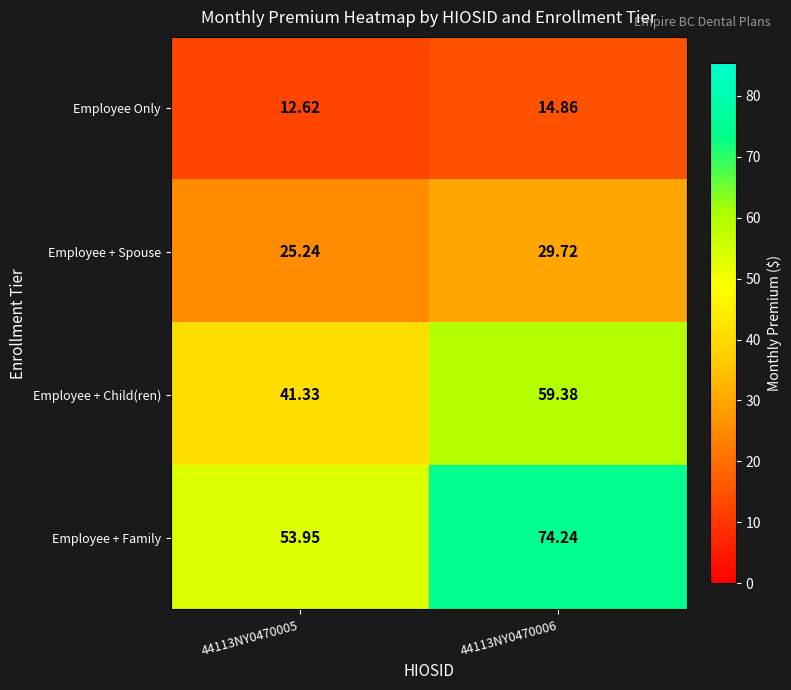

Rank the series at 44113NY0470005 from lowest to highest value.

Employee Only, Employee + Spouse, Employee + Child(ren), Employee + Family